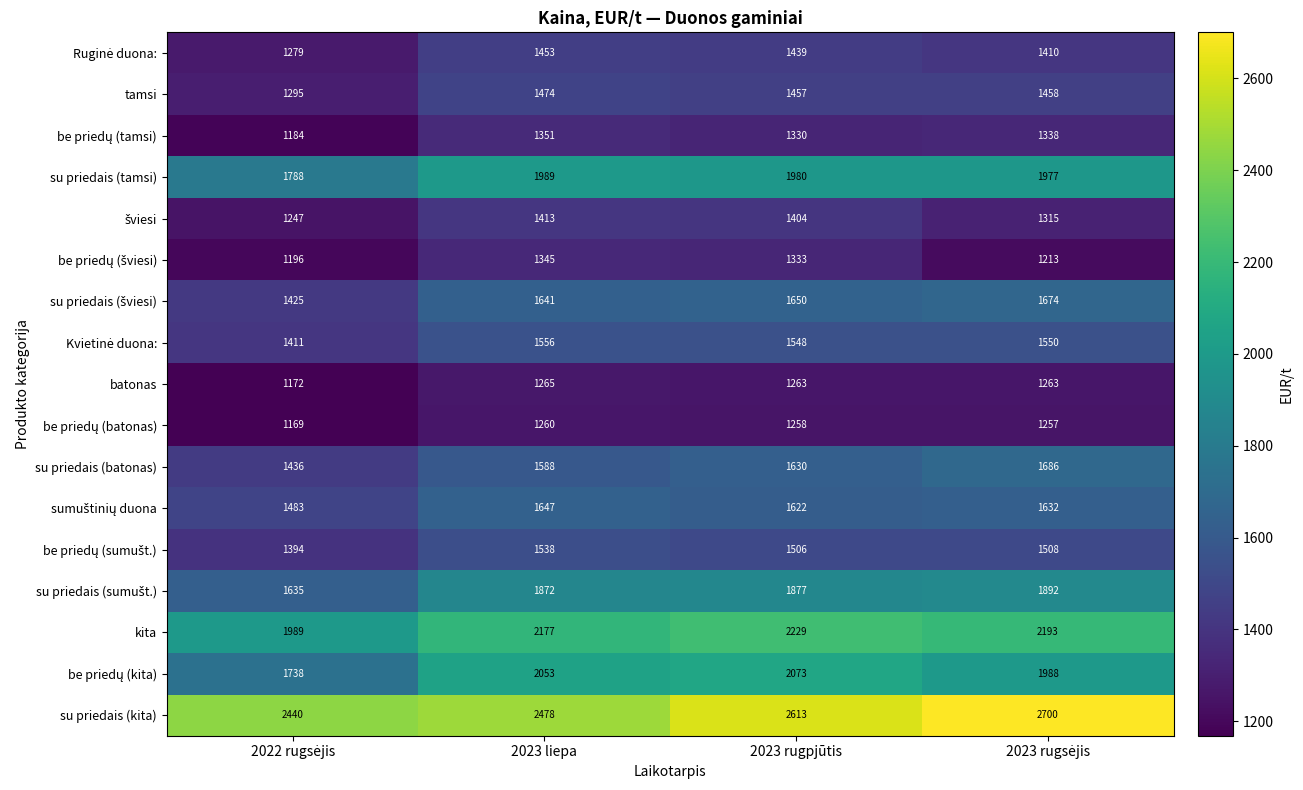

Which category has the highest value in the kita series?

2023 rugpjūtis